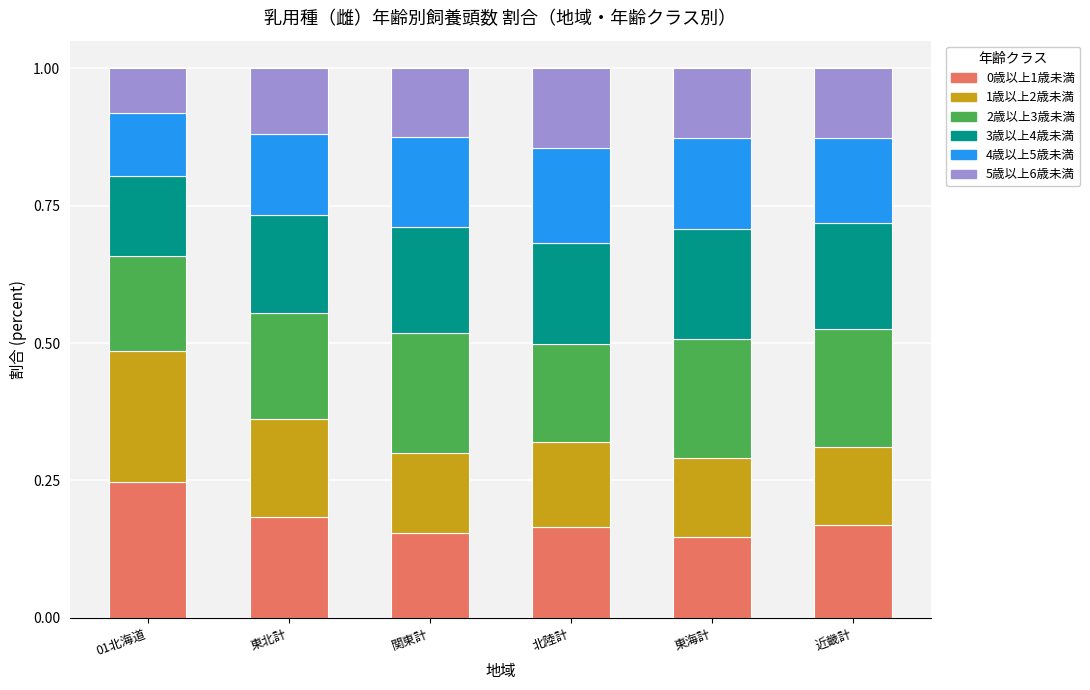

How many 0歳以上1歳未満 values are between 0 and 1?

6